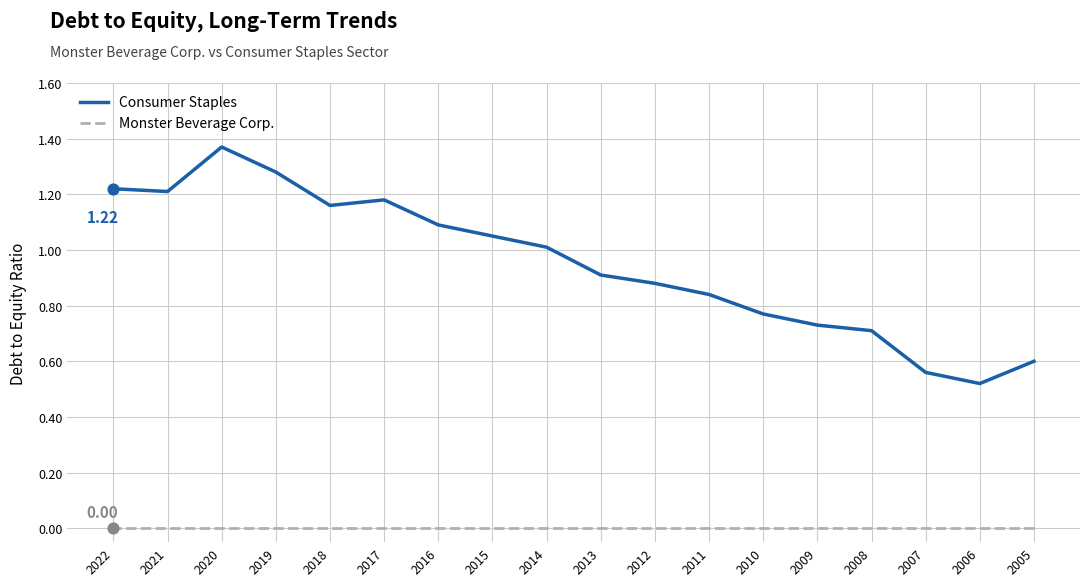

Which series contains the highest Y value?

Consumer Staples